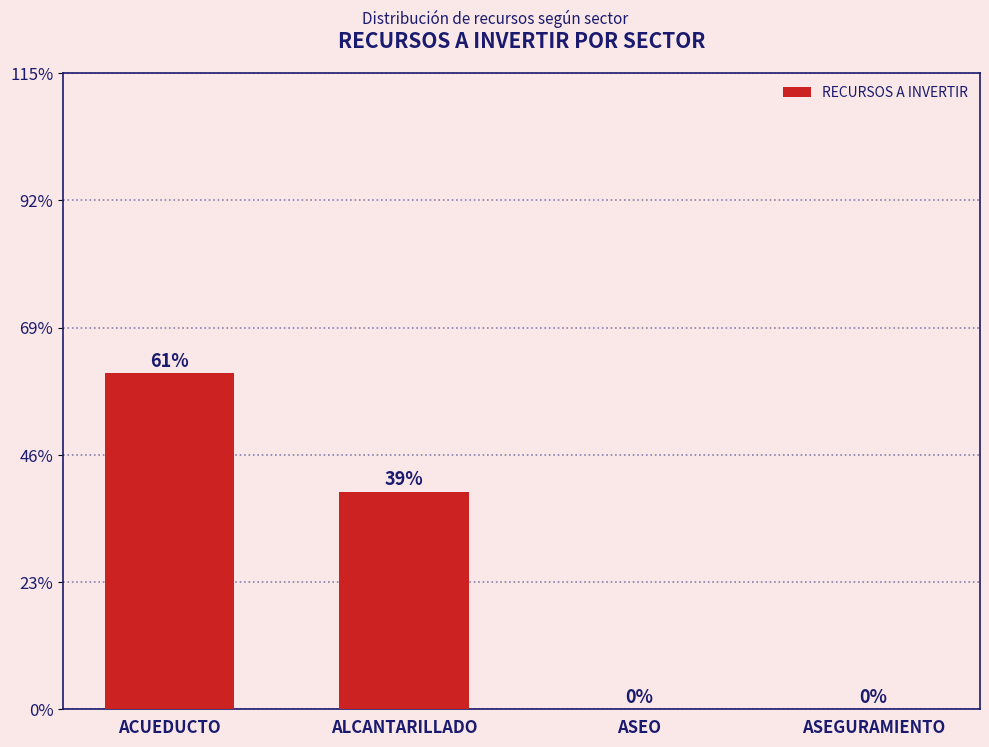

What is the change in value from ALCANTARILLADO to ASEO?

-142349085